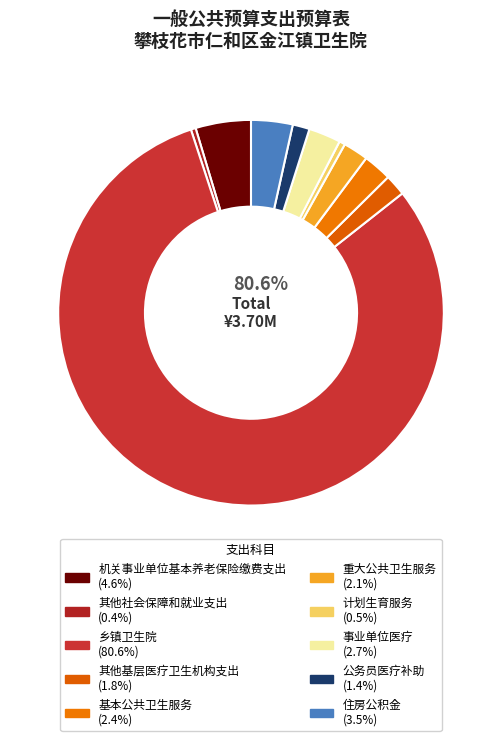

Approximately how many times larger is the value at 基本公共卫生服务 compared to 其他社会保障和就业支出?

5.9